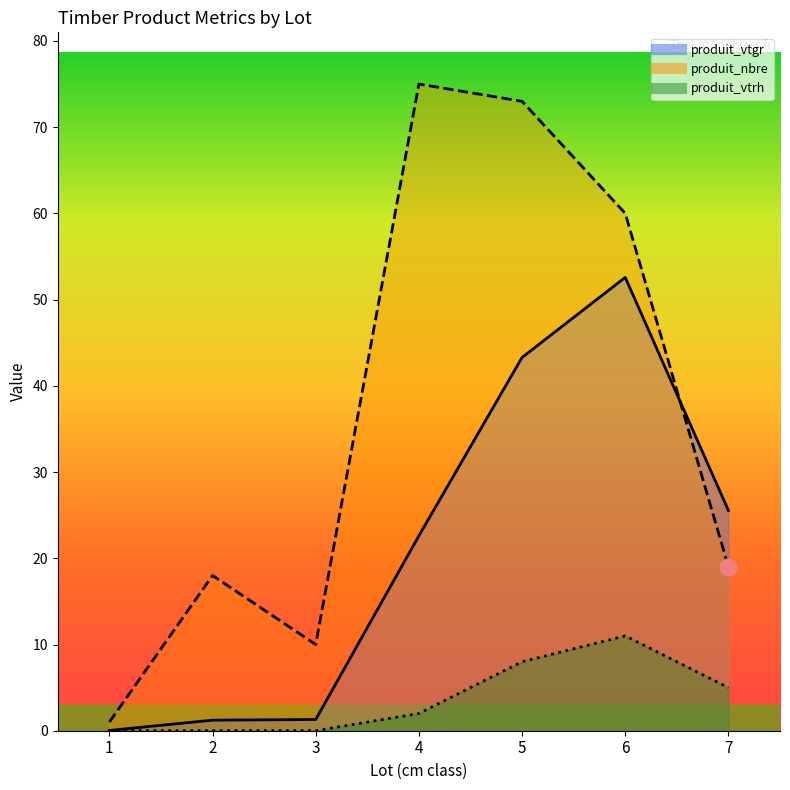

Reading right to left, transcribe all the data shown in this chart.

produit_nbre: 7=19.0	6=60.0	5=73.0	4=75.0	3=10.0	2=18.0	1=1.0
produit_vtrh: 7=5.0	6=11.0	5=8.0	4=2.0	3=0.0	2=0.0	1=0.0
produit_vtgr: 7=25.5	6=52.6	5=43.3	4=22.6	3=1.3	2=1.2	1=0.0